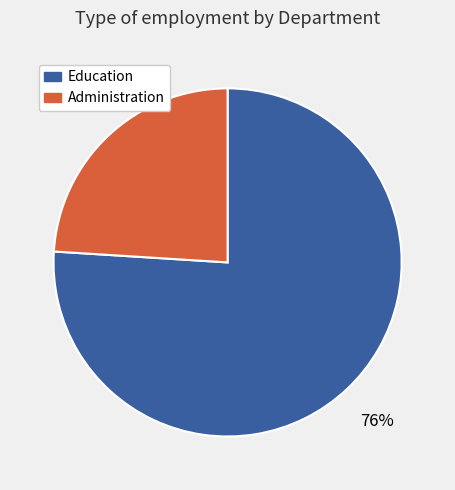

How many segments does this pie chart have?

2